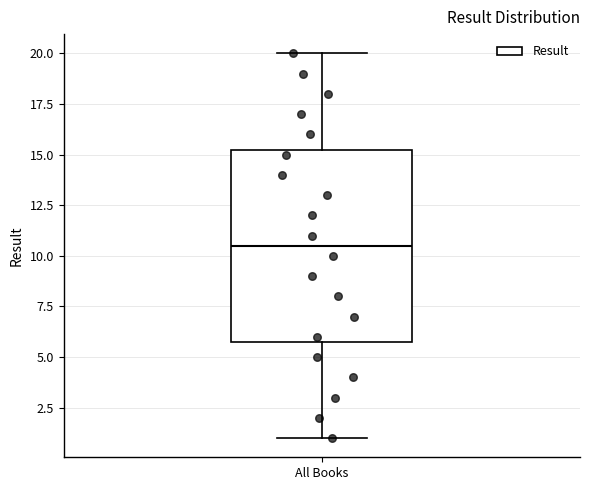

Transcribe this box plot: give where the median line is, the range the box spans, and where the two whiskers end, as read against the y-axis. The values are not printed on the chart, so give them approximately, as read against the axis.

median 10.5, box 6.0 to 15.5, whiskers 1.0 to 20.0